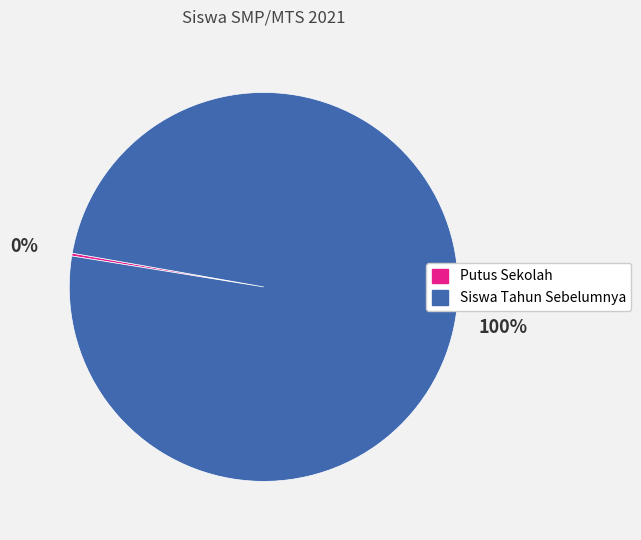

What percentage is the Siswa Tahun Sebelumnya slice, to the nearest percent?

100%